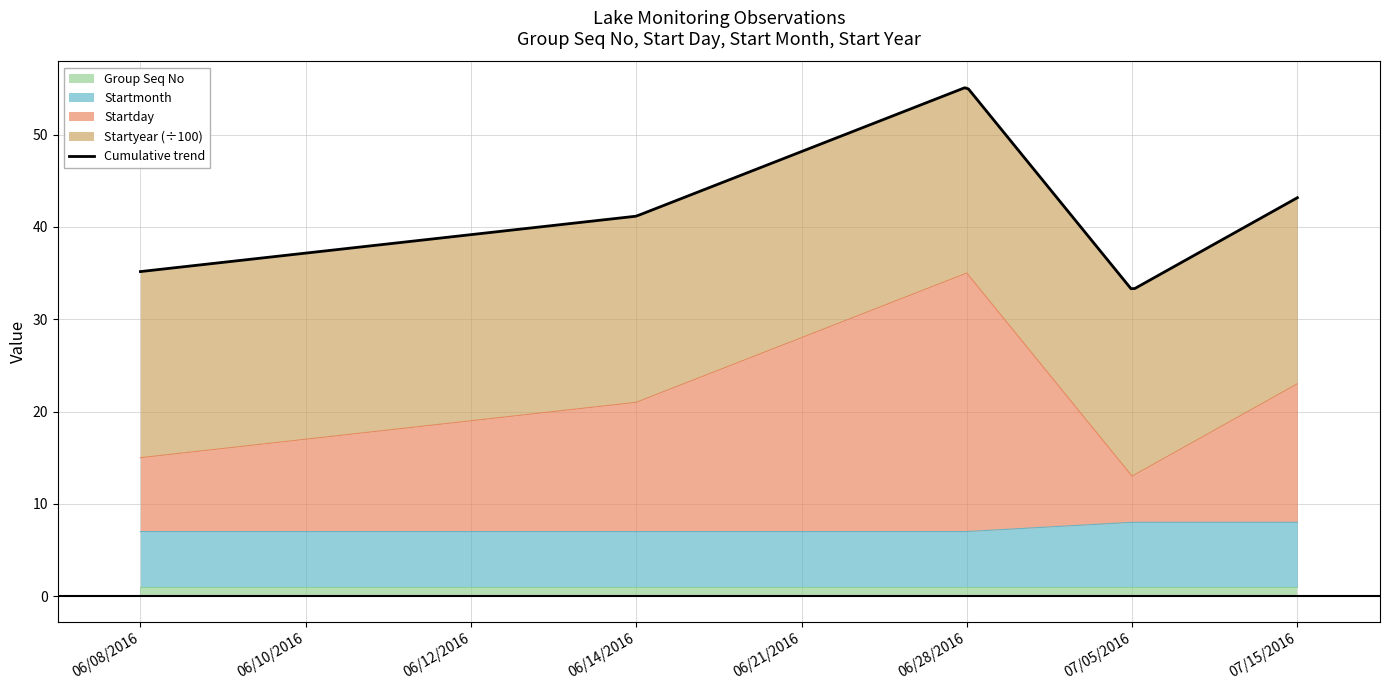

True or false: Startmonth has a value of 7 at 06/28/2016.

True